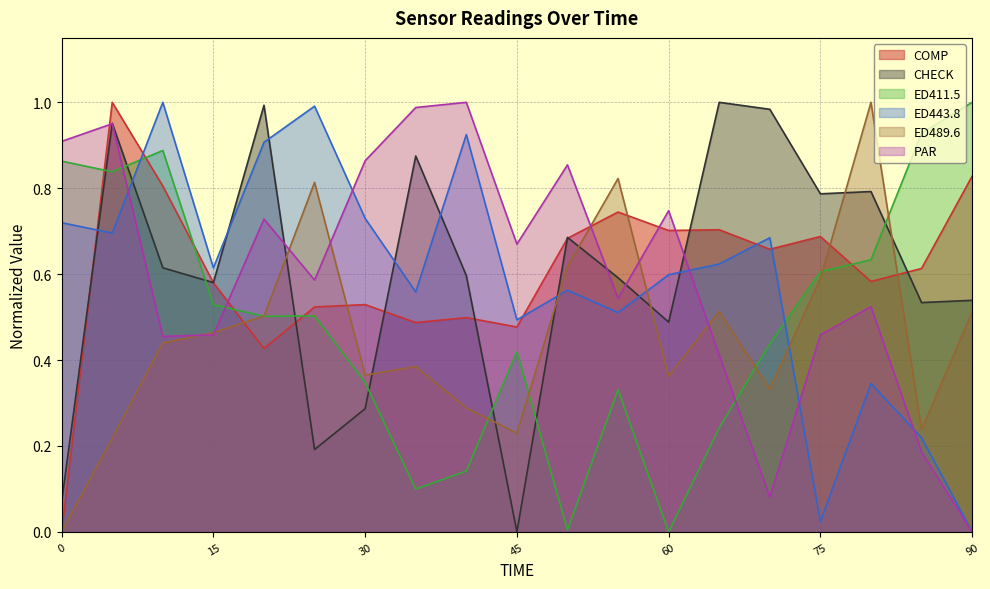

At 60, list the series in order from smallest to largest.

ED411.5, ED489.6, CHECK, ED443.8, COMP, PAR